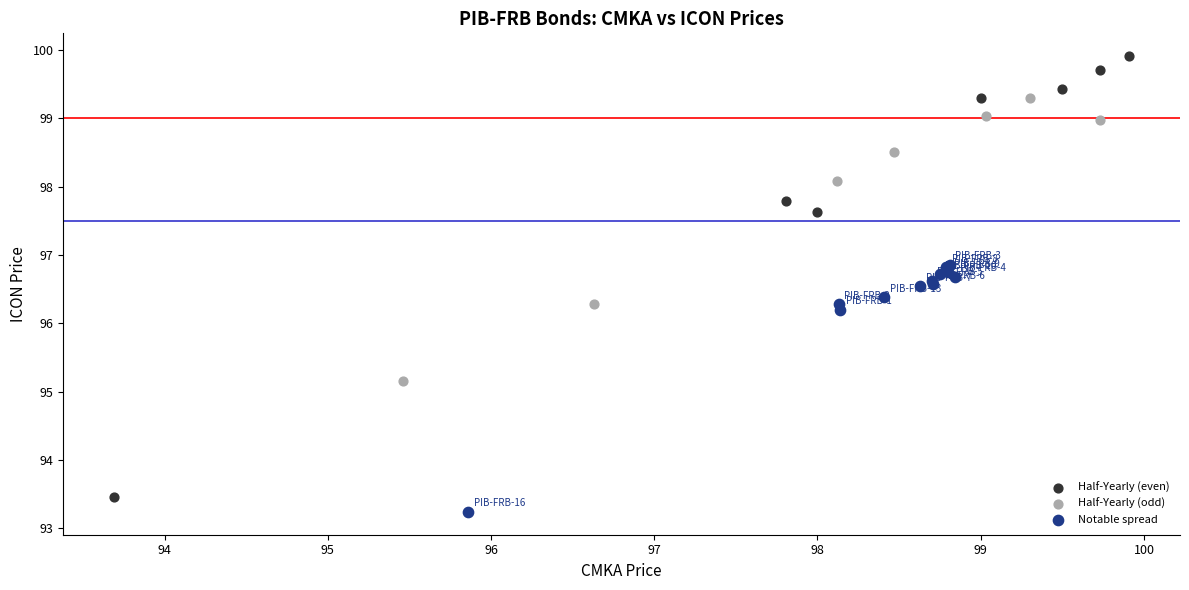

Which series reaches the maximum Y coordinate?

Half-Yearly (even)